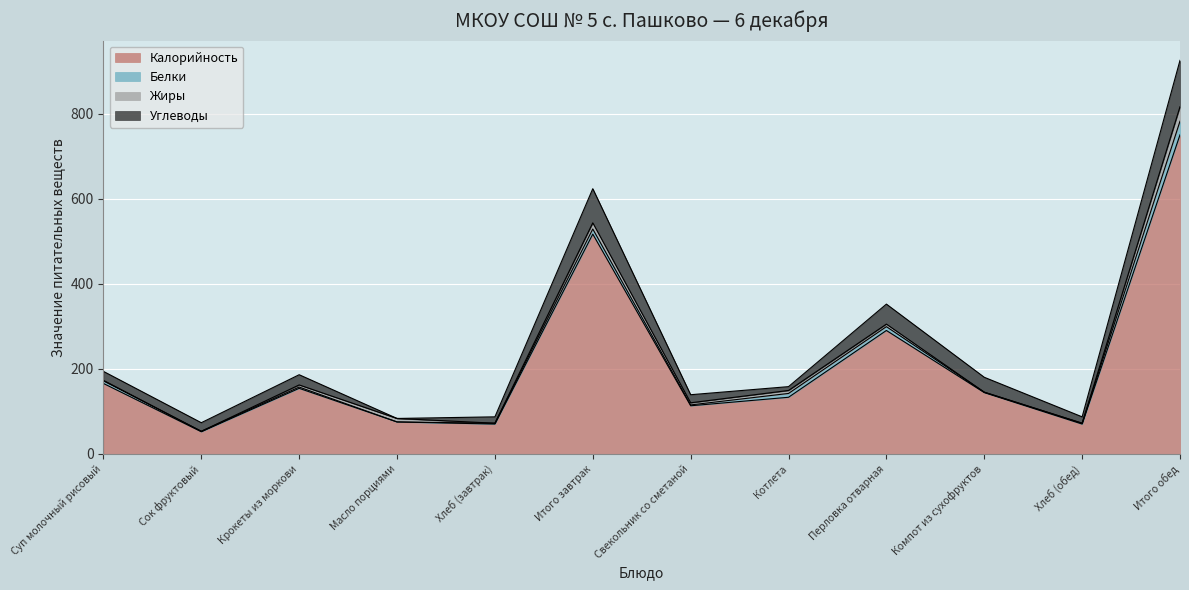

In Белки, how many points are lower than both neighbors (excluding endpoints)?

4